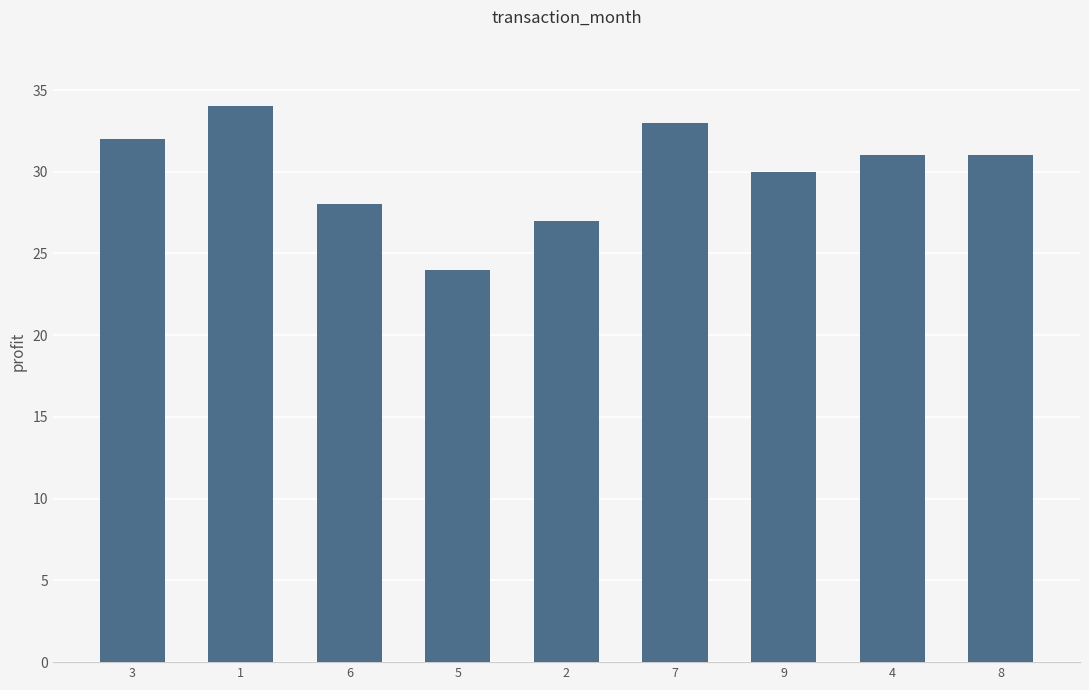

The chart shows a value of 24 at 5. True or false?

True